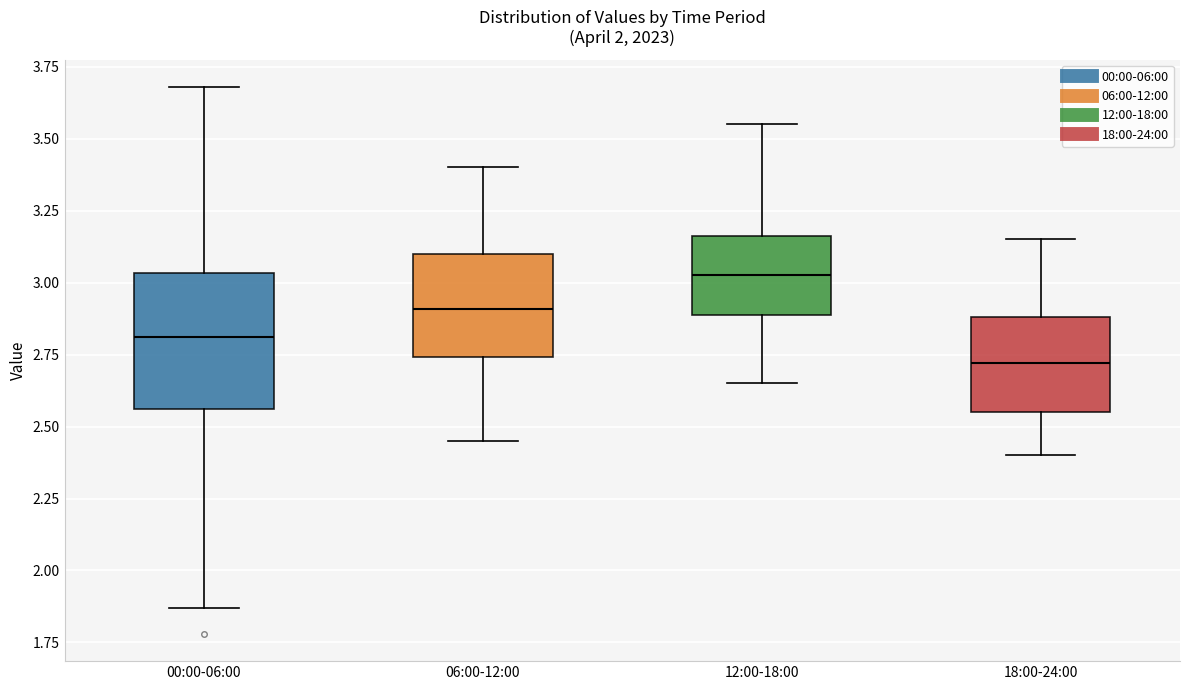

Reading left to right, transcribe this box plot: for each box, give where its median line is, the range the box spans, and where its two whiskers end, as read against the y-axis. The values are not printed on the chart, so give them approximately, as read against the axis.

00:00-06:00: median 2.80, box 2.55 to 3.05, whiskers 1.85 to 3.70
06:00-12:00: median 2.90, box 2.75 to 3.10, whiskers 2.45 to 3.40
12:00-18:00: median 3.05, box 2.90 to 3.15, whiskers 2.65 to 3.55
18:00-24:00: median 2.70, box 2.55 to 2.90, whiskers 2.40 to 3.15